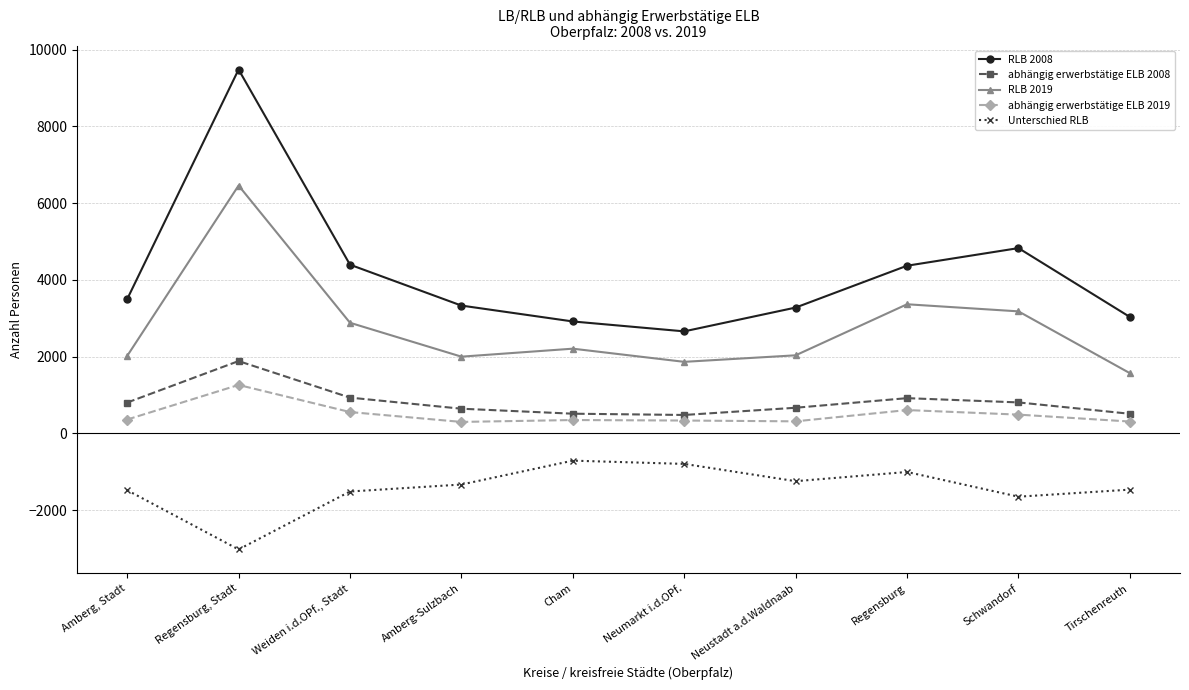

What is the sum of the Unterschied RLB values at Amberg-Sulzbach and Tirschenreuth?

-2795